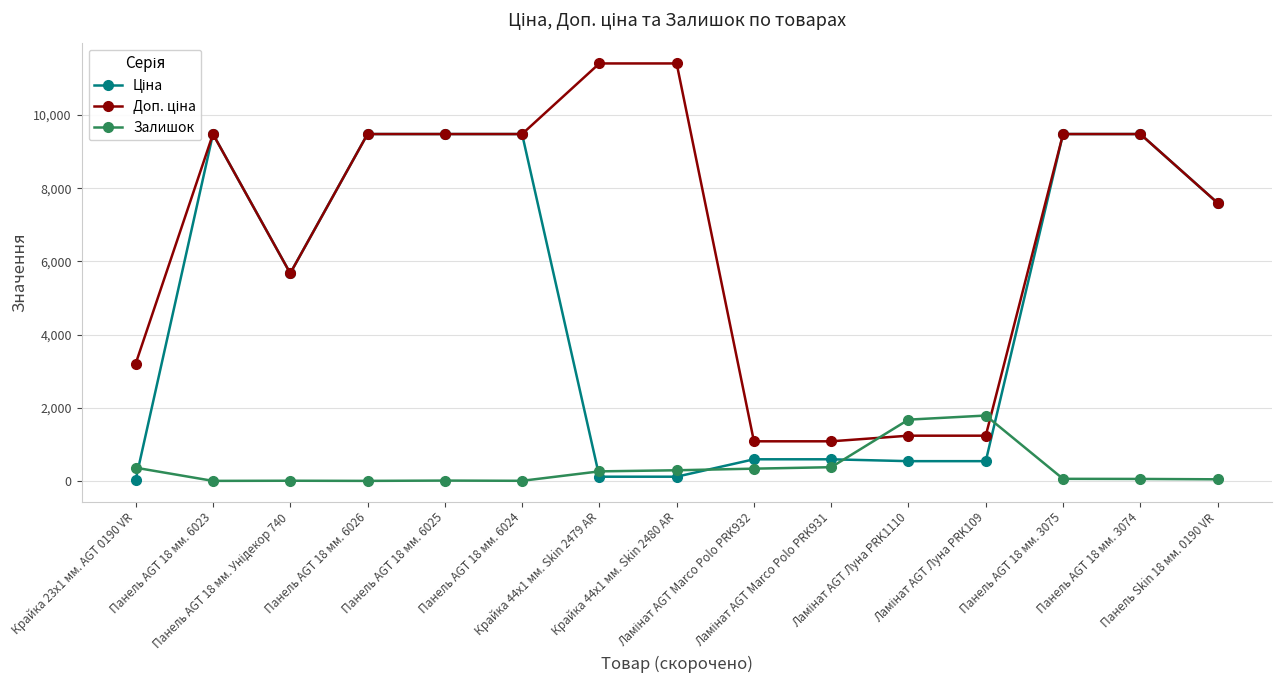

What is the greatest value displayed?

11410.0